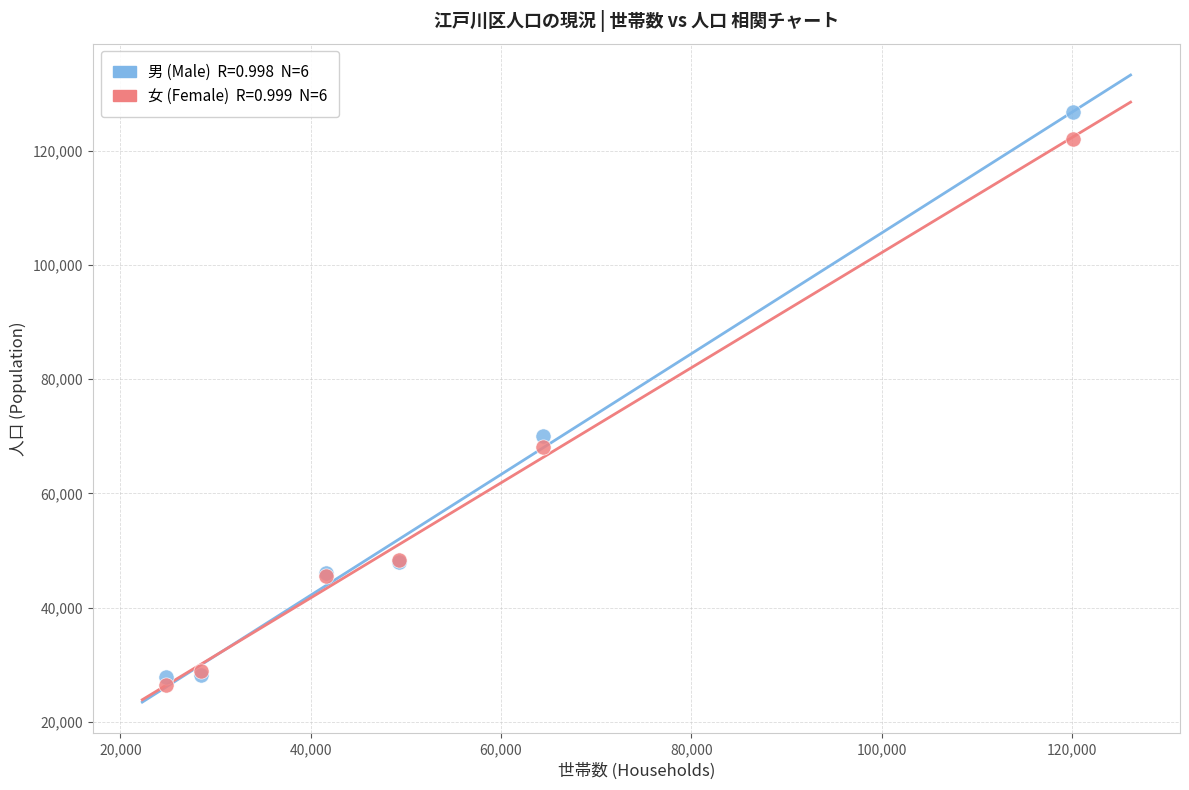

Across all series, what Y value is closest to 76641?

70010